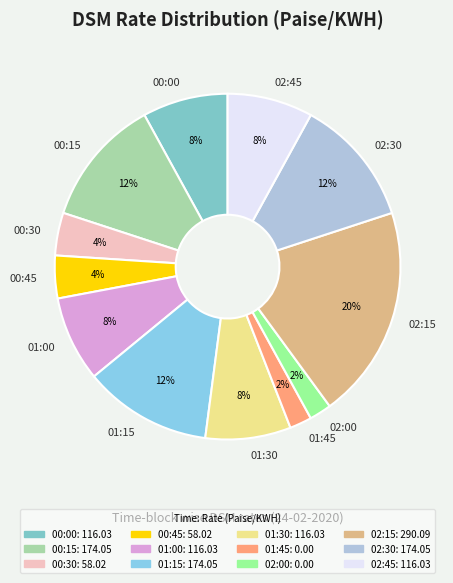

How many segments does this pie chart have?

12